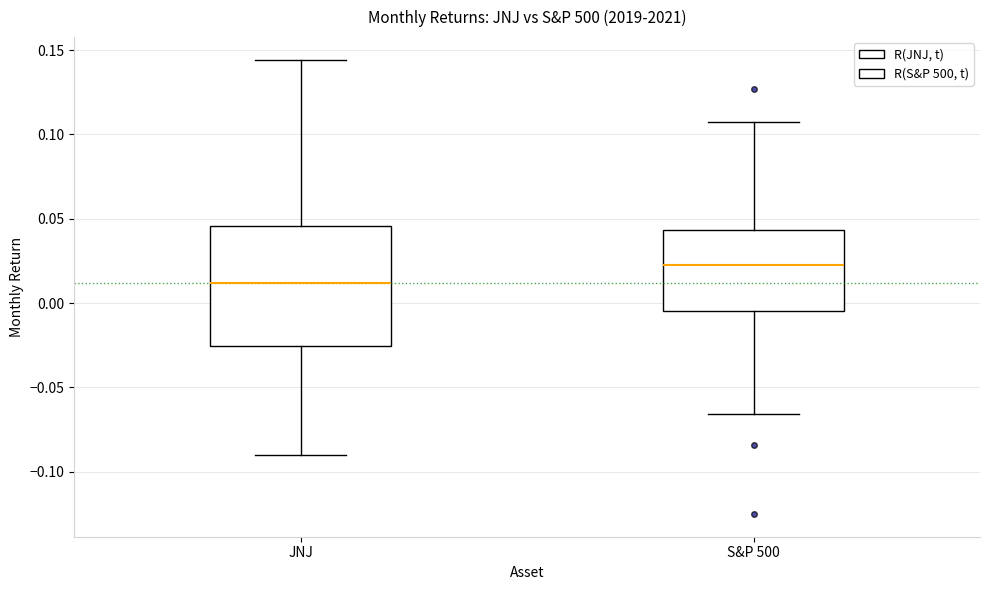

Which box is the tallest, from its lower edge to its upper edge?

JNJ